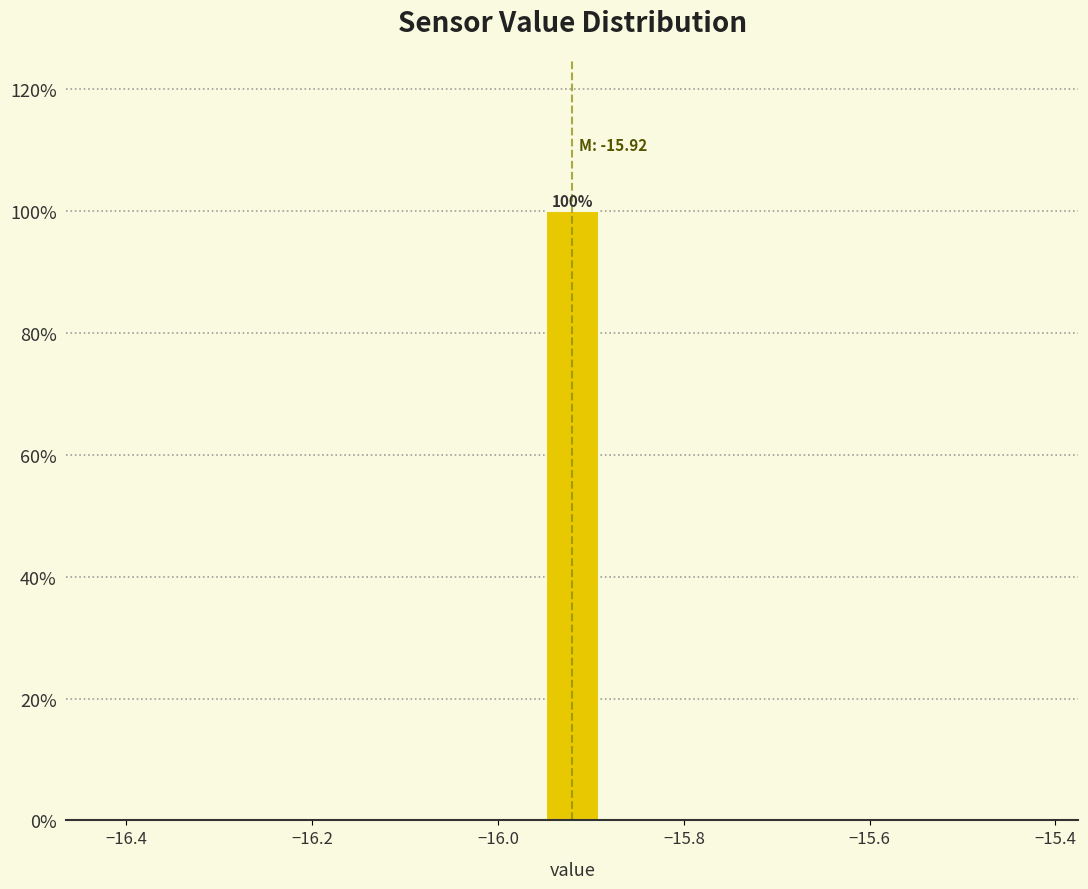

Read against the x-axis, roughly where is the centre of the tallest bar?

-15.92